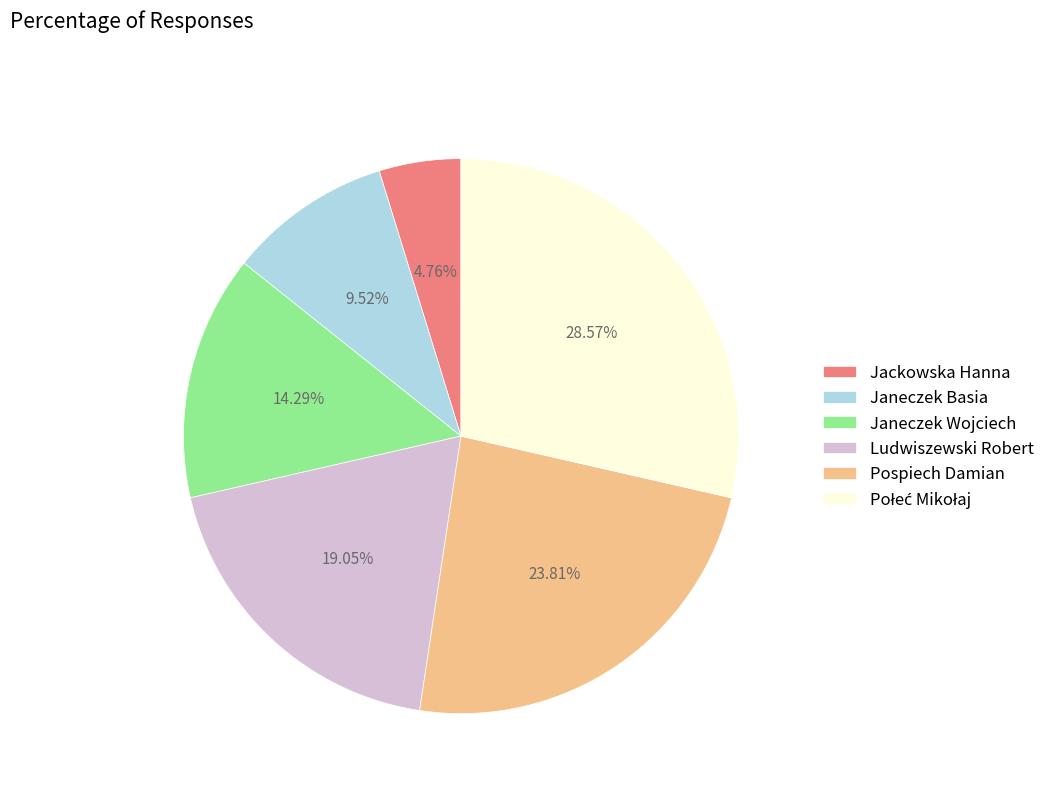

Count the number of slices in the pie.

6